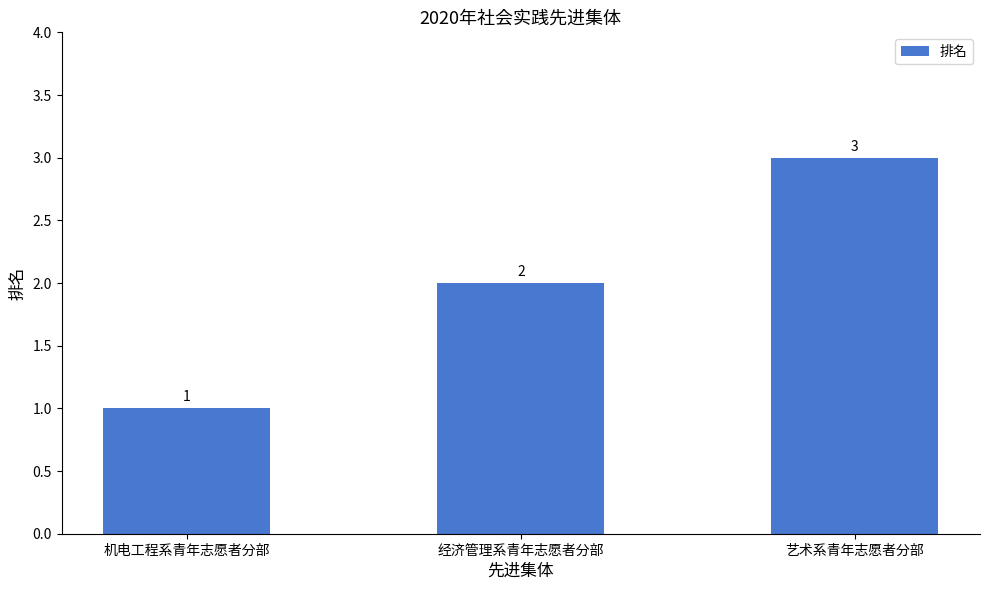

Rank the categories by value from highest to lowest.

艺术系青年志愿者分部, 经济管理系青年志愿者分部, 机电工程系青年志愿者分部